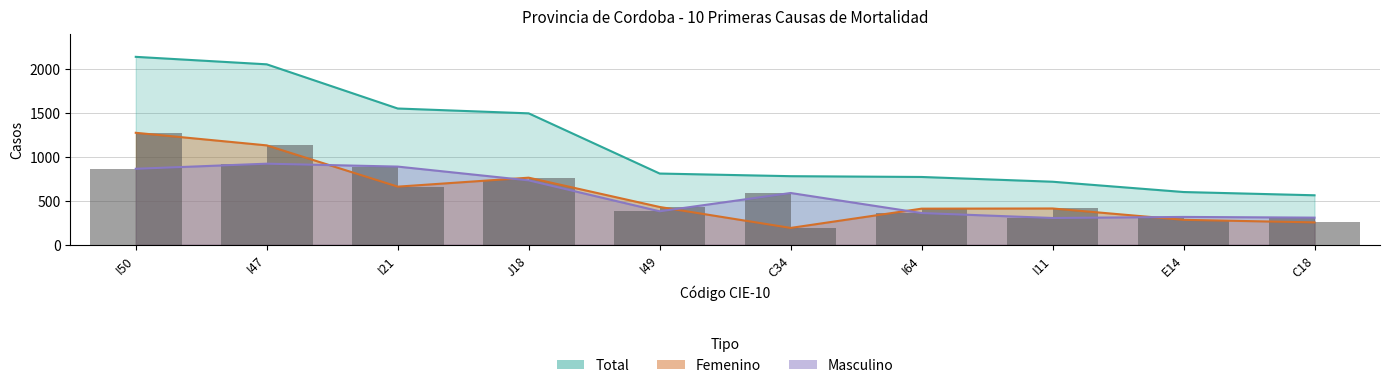

Which category has the lowest value across all series?

C34